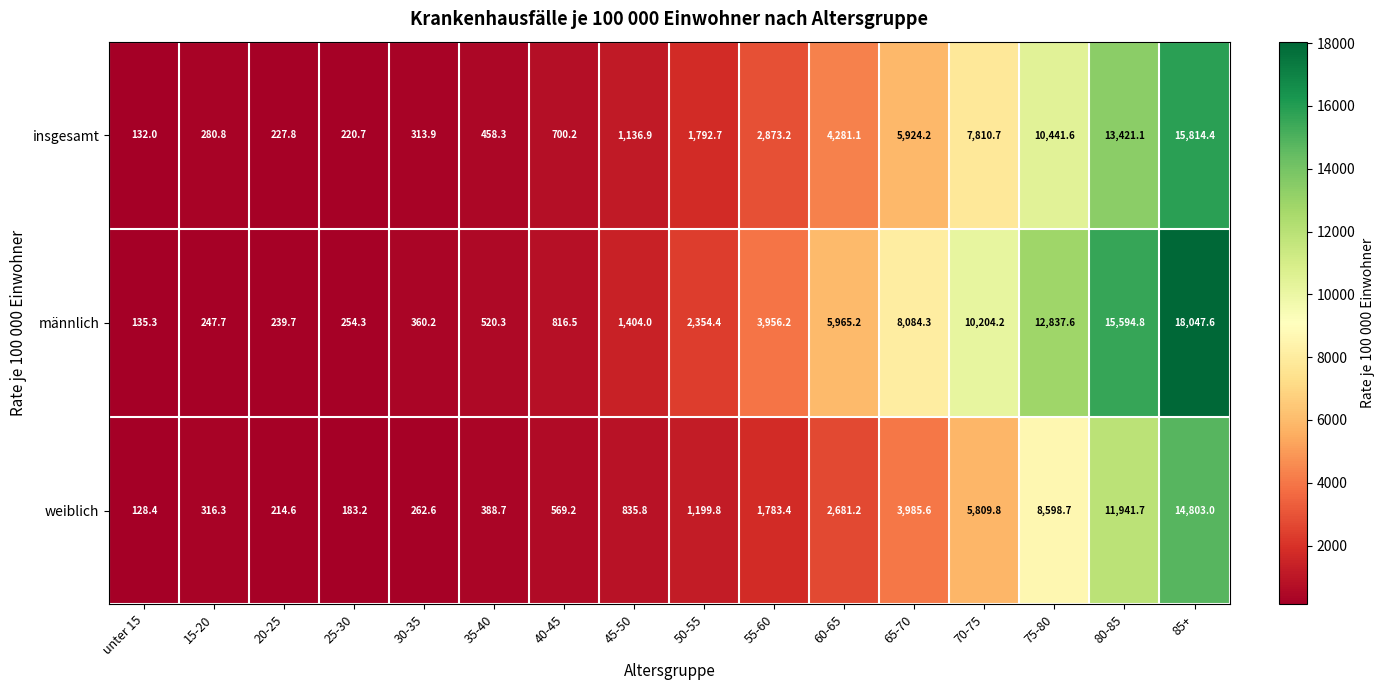

The value of insgesamt at 70-75 is 7810.7. True or false?

True